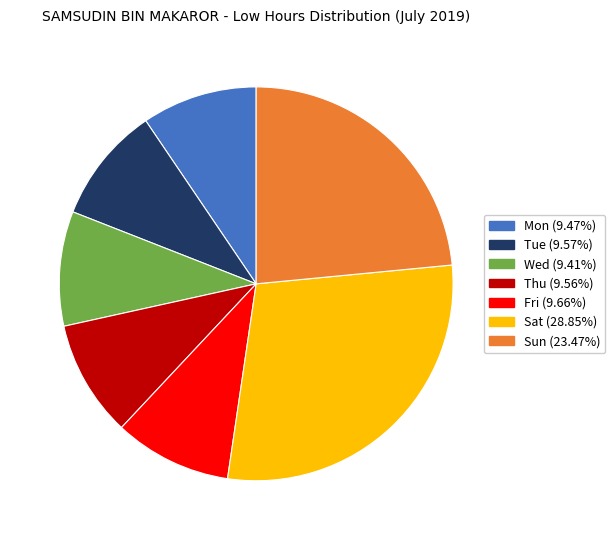

Is the sum of Mon and Sat greater than half?

No